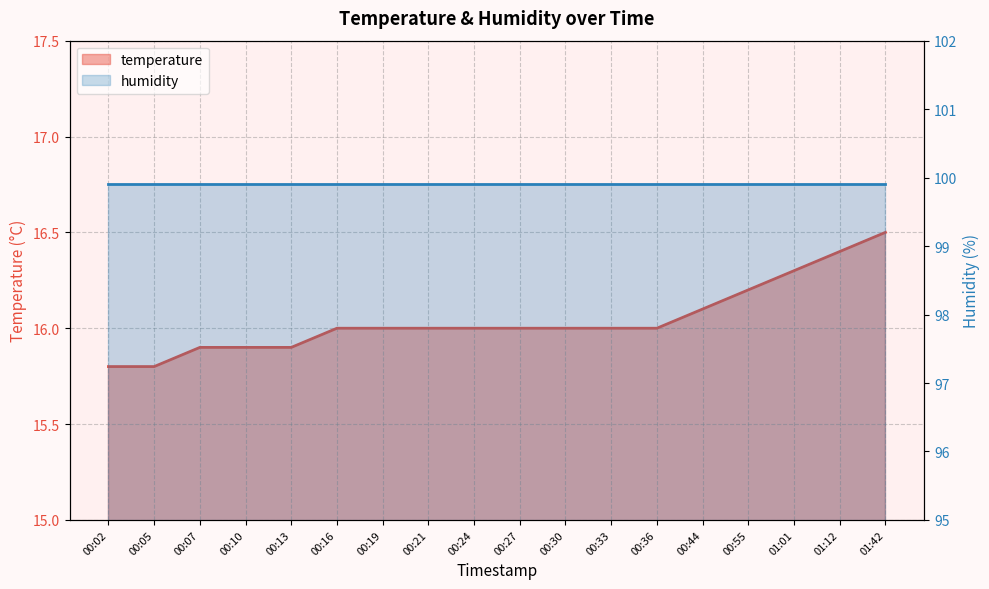

At which label does the data first exceed 16?

00:44